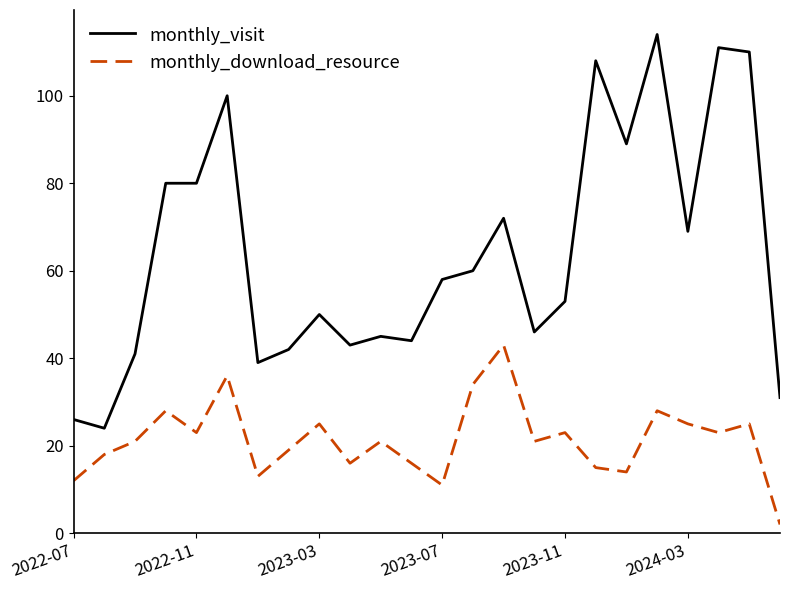

What is the maximum value for monthly_visit?

114